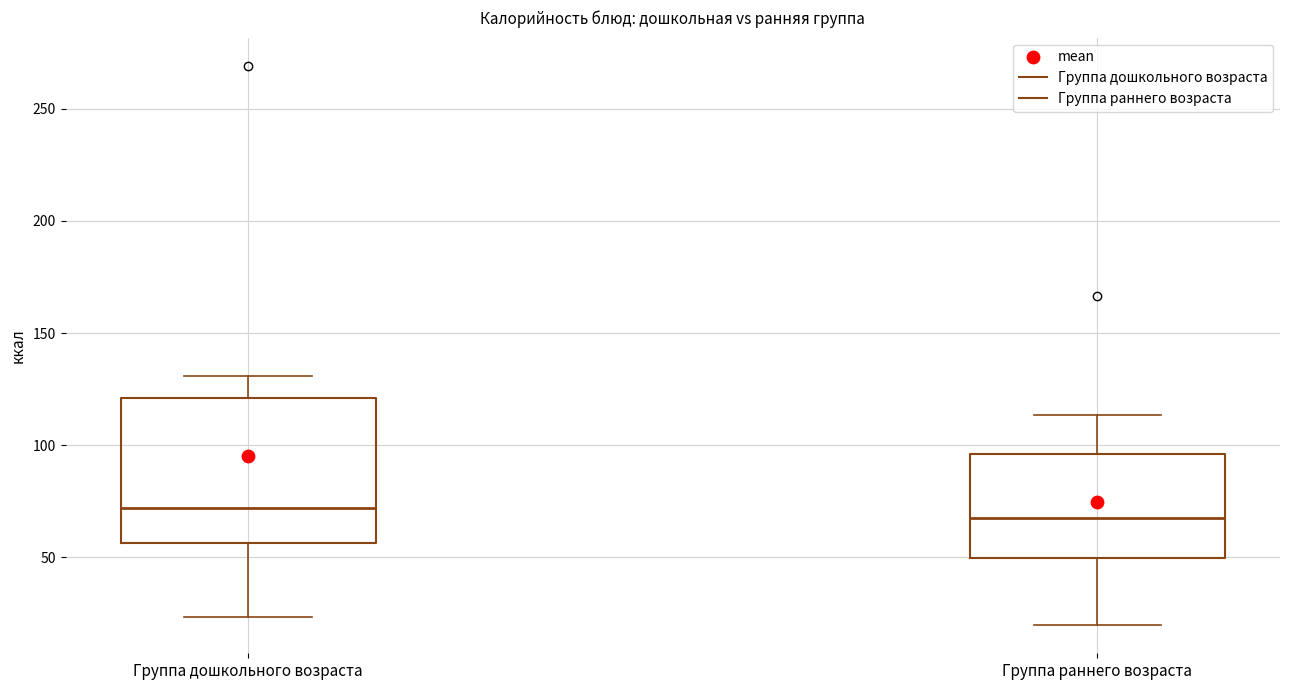

Where is the upper edge of the box for Группа дошкольного возраста on the y-axis? The values are not printed on the chart, so give them approximately, as read against the axis.

120